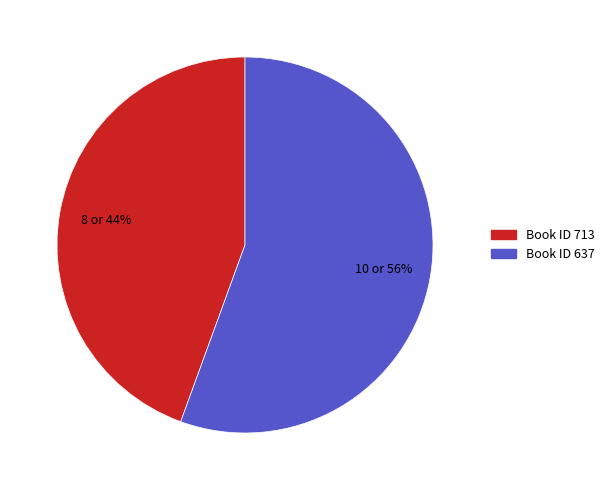

To the nearest percent, what is the average slice percentage?

50%